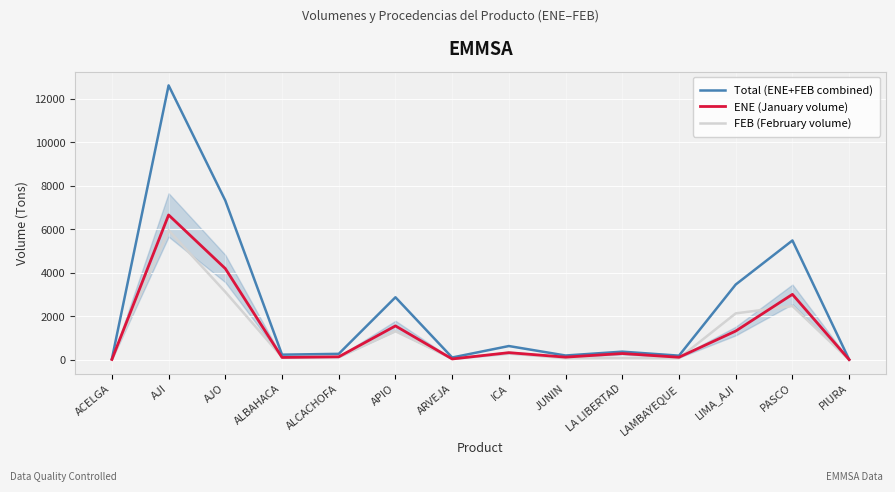

What is the value of the Total (ENE+FEB combined) point at the 12th from the left?

3466